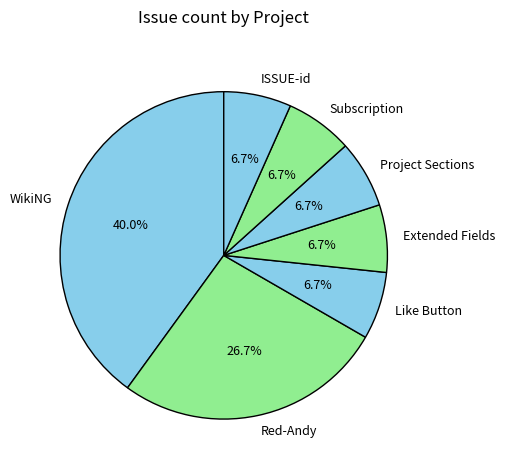

Is it true that Extended Fields is 7% of the pie?

True